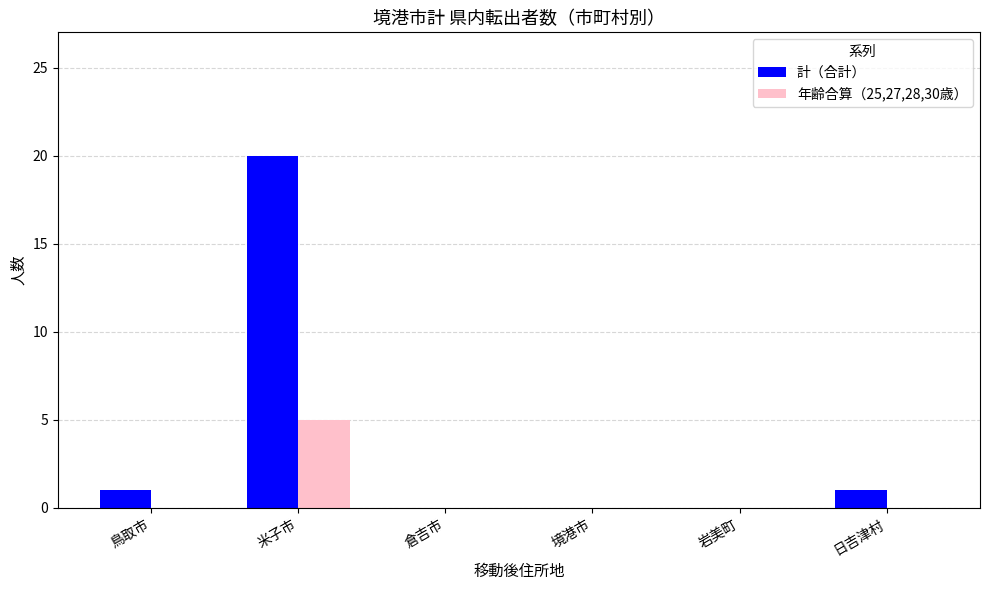

Is the value of 計（合計） at 岩美町 greater than the value of 年齢合算（25,27,28,30歳） at 米子市?

No